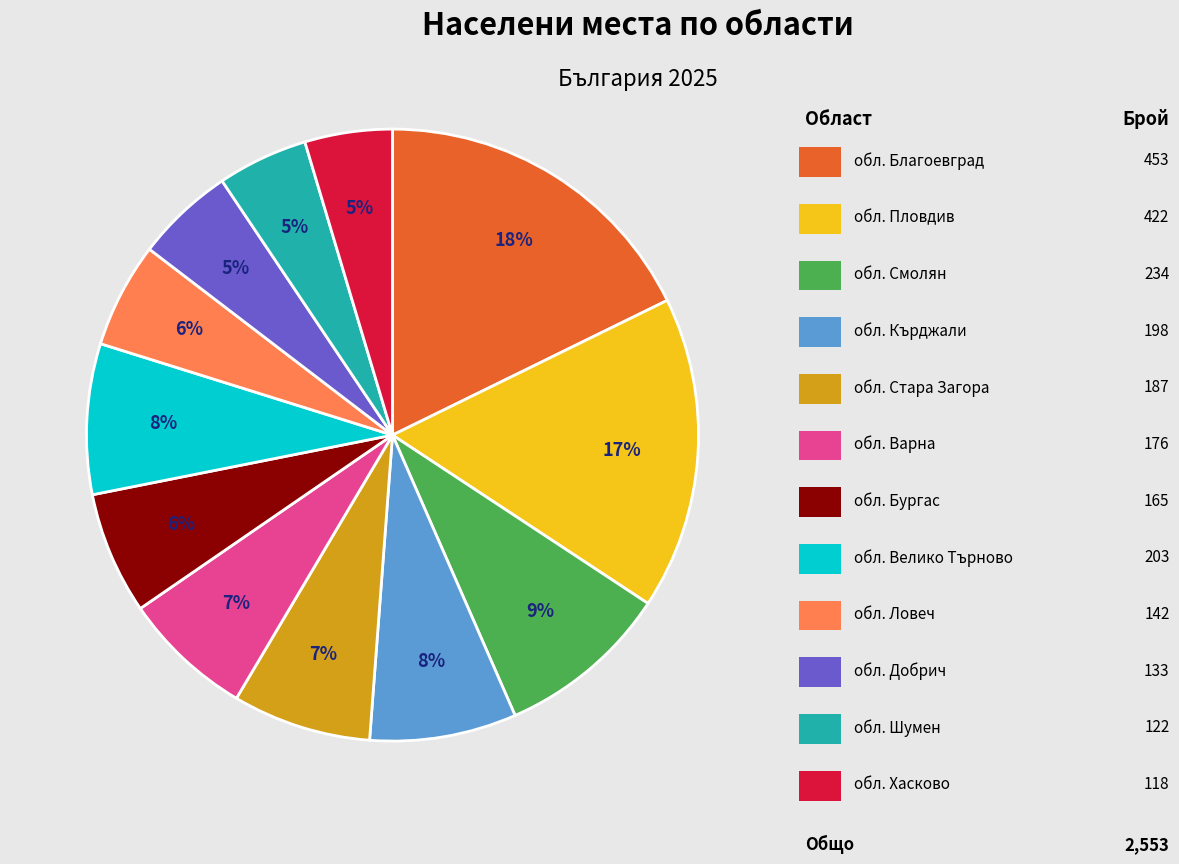

Does any single category account for the majority?

No